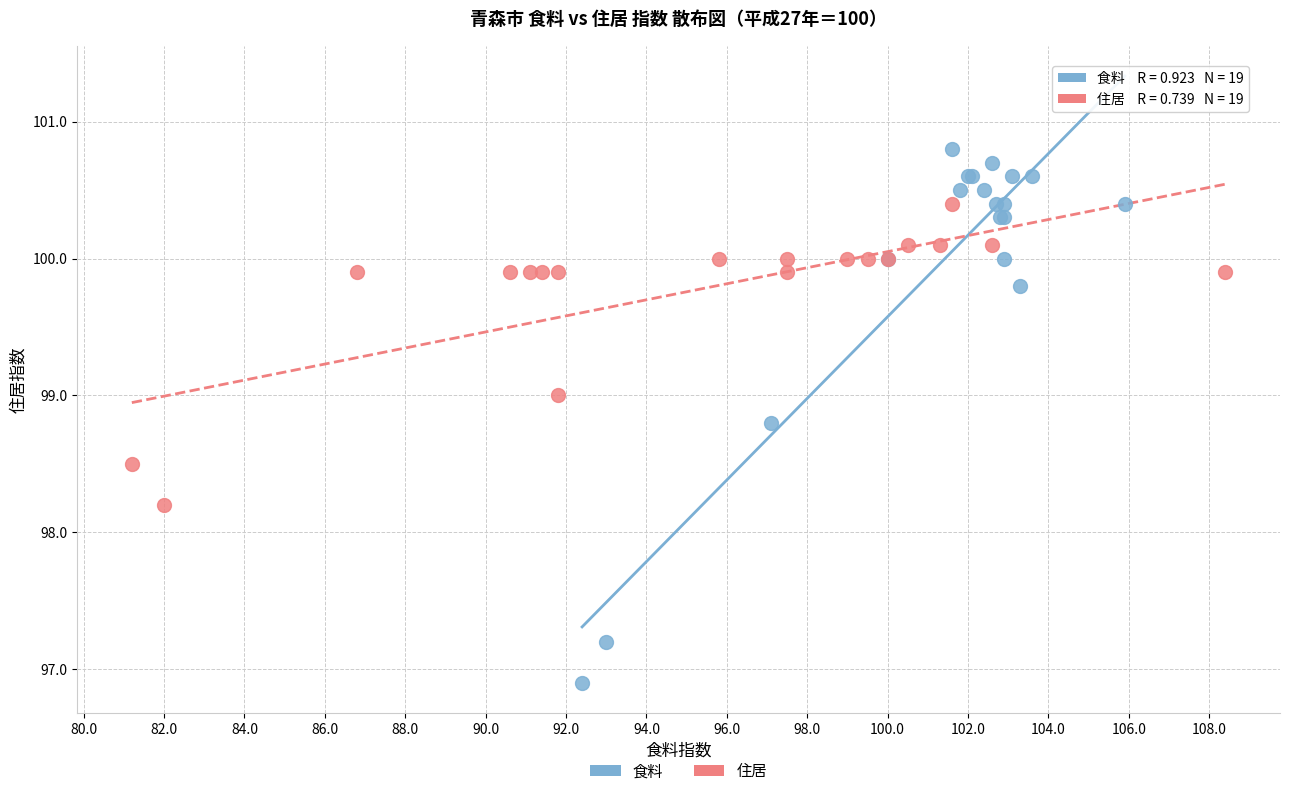

What are all the series names shown in the legend?

食料, 住居